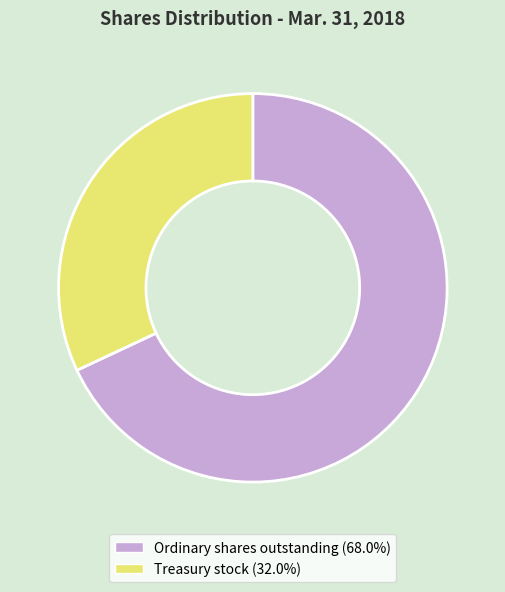

How many segments does this pie chart have?

2